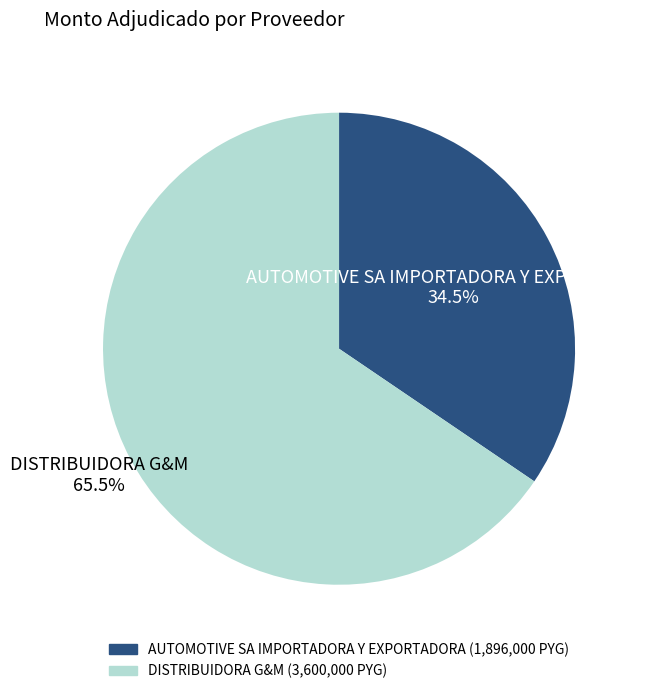

What is the total percentage of AUTOMOTIVE SA IMPORTADORA Y EXPORTADORA and DISTRIBUIDORA G&M?

100.0%